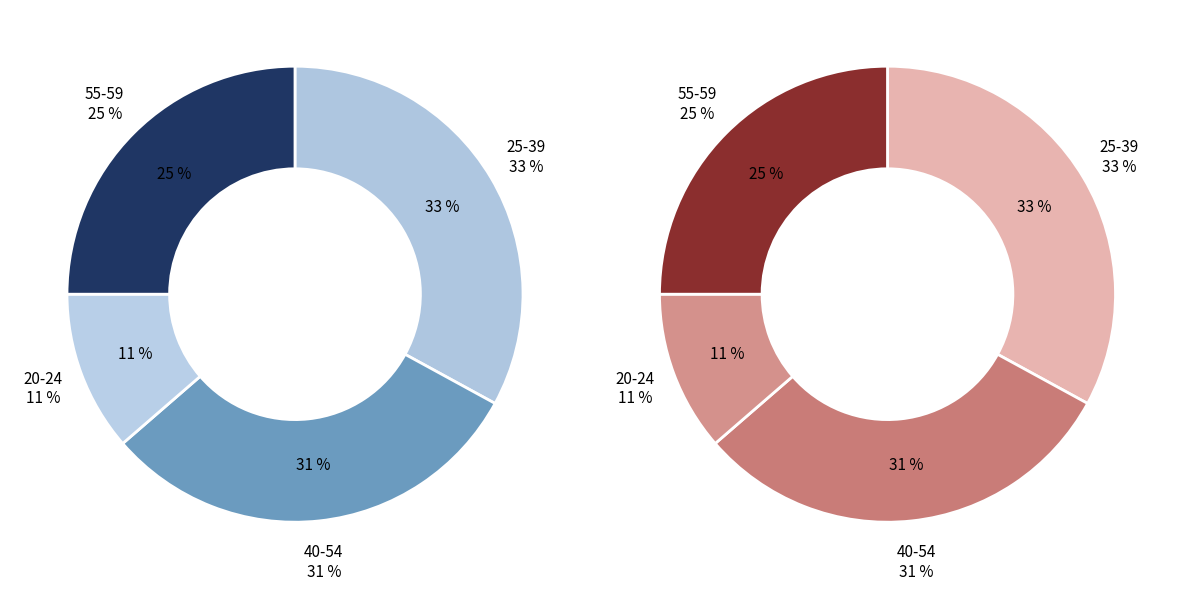

Which series has the widest spread of values?

left